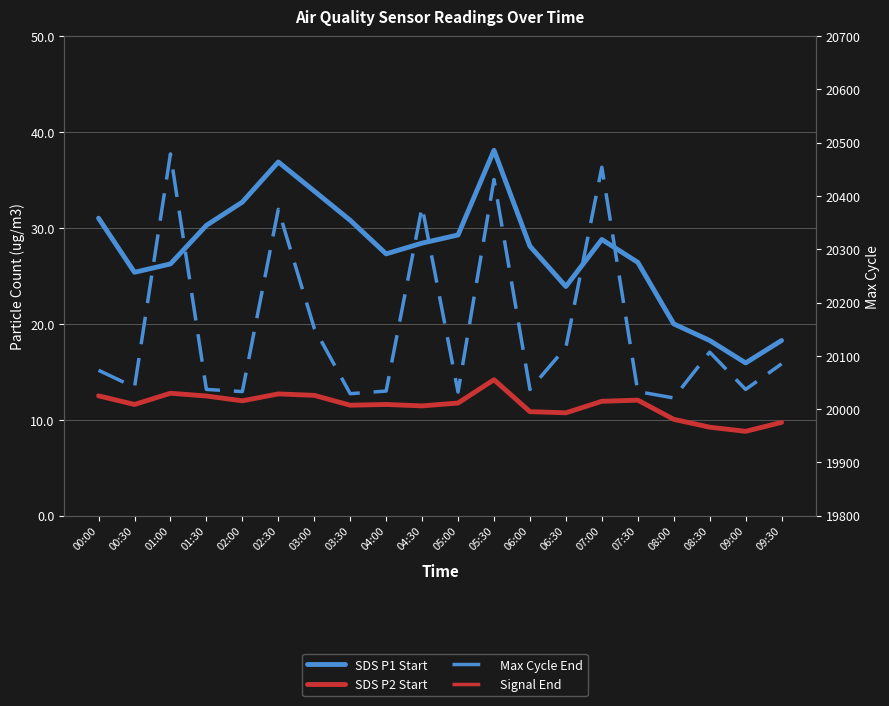

What is the minimum value shown in the chart?

8.8